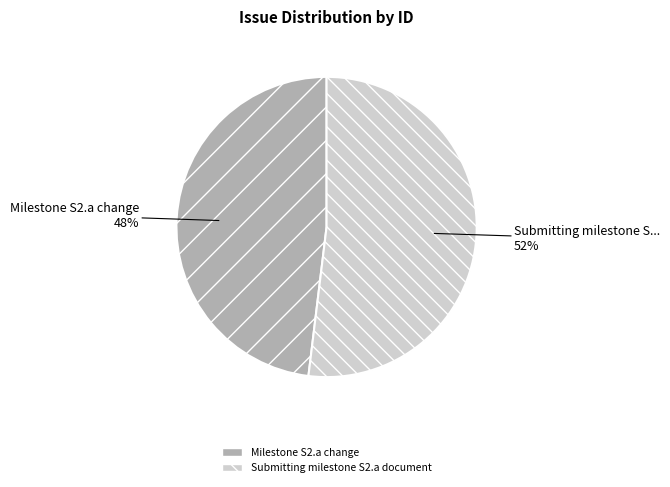

Which slice is the largest?

Submitting milestone S2.a document